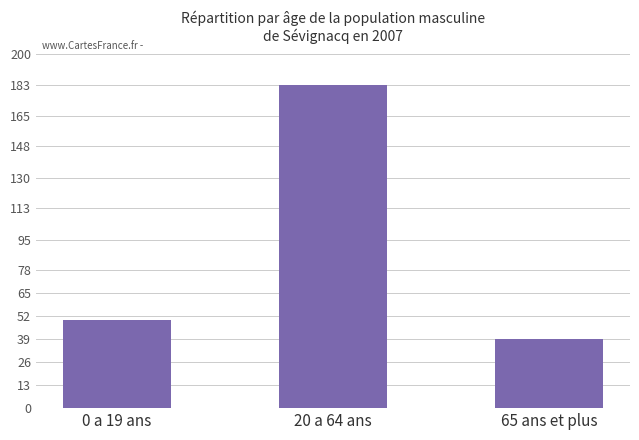

How many bars are there in total?

3